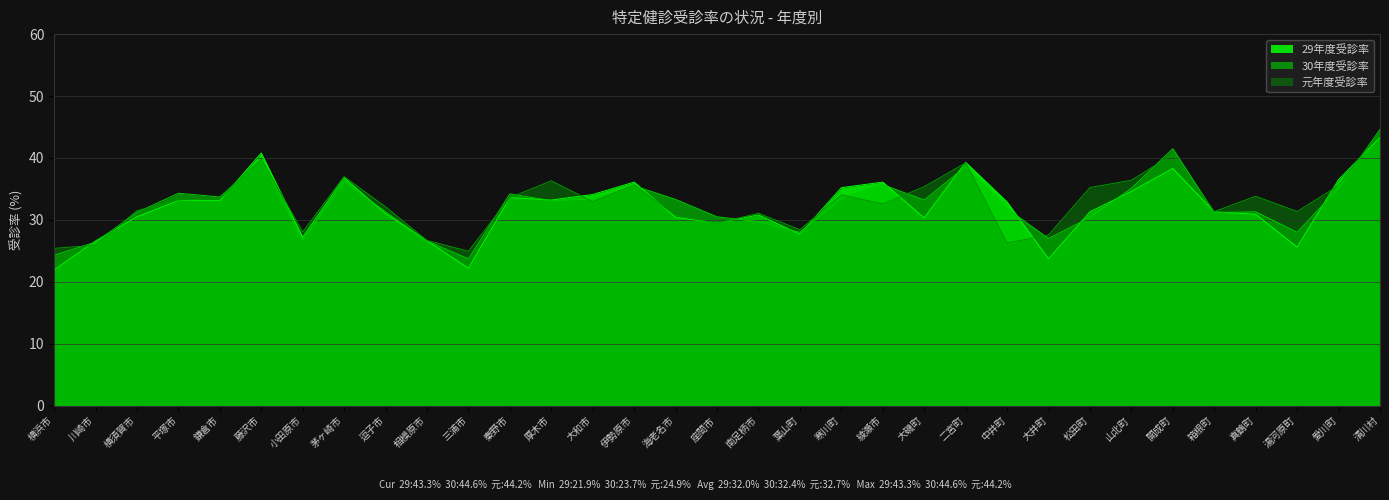

What is the difference between the 30年度受診率 values at 海老名市 and 綾瀬市?

2.4